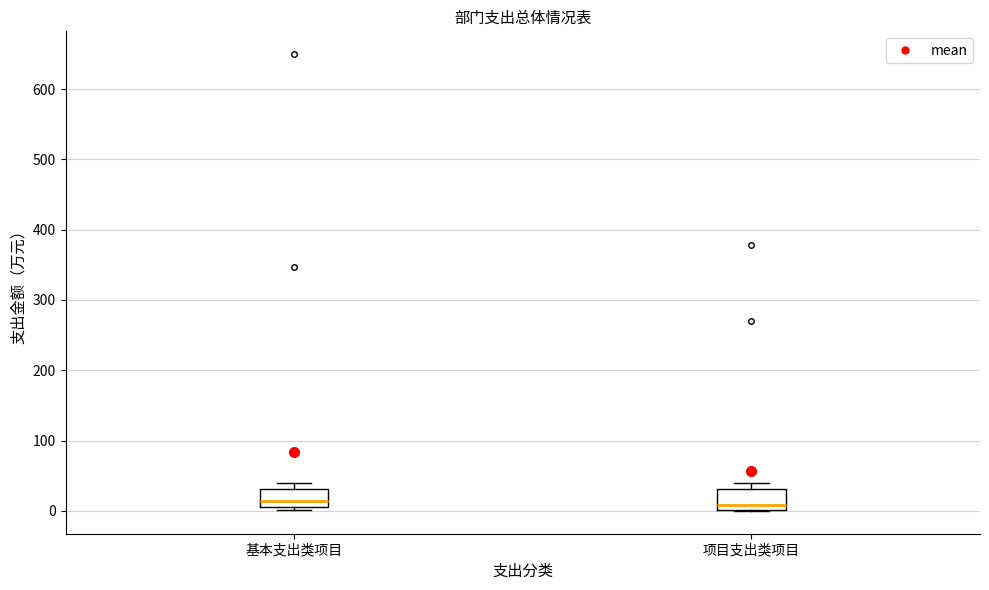

Reading left to right, transcribe this box plot: for each box, give where its median line is, the range the box spans, and where its two whiskers end, as read against the y-axis. The values are not printed on the chart, so give them approximately, as read against the axis.

基本支出类项目: median 10 (just above the box's lower edge), box 10 to 30, whiskers 0 to 40
项目支出类项目: median 10, box 0 to 30, whiskers 0 to 40